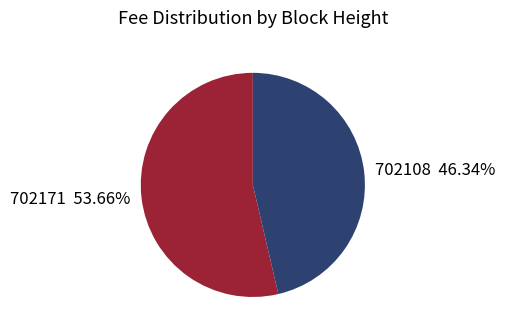

What percentage do 702171 and 702108 together represent?

100.0%